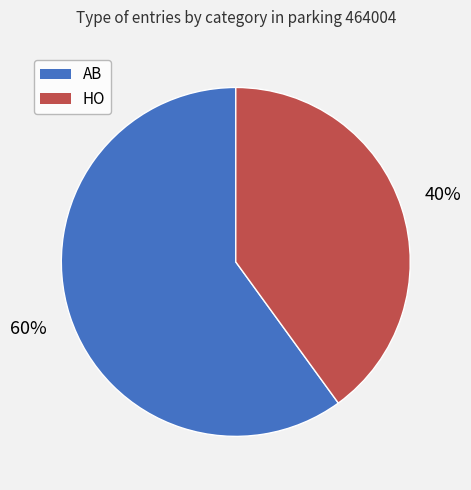

Count the number of slices in the pie.

2